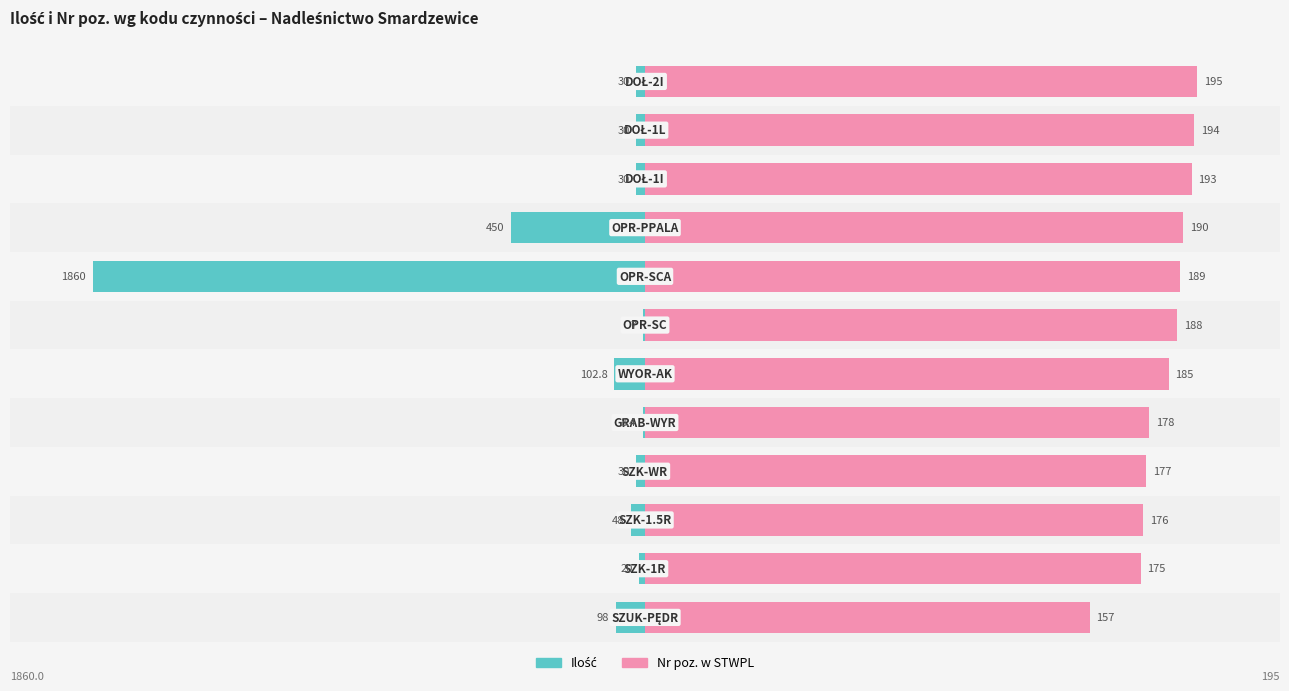

The Nr poz. w STWPL series shows 56.8 at 0. True or false?

False